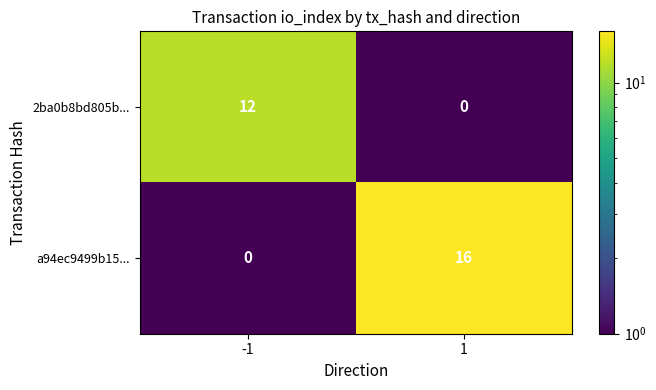

The a94ec9499b15... series shows 16 at 1. True or false?

True